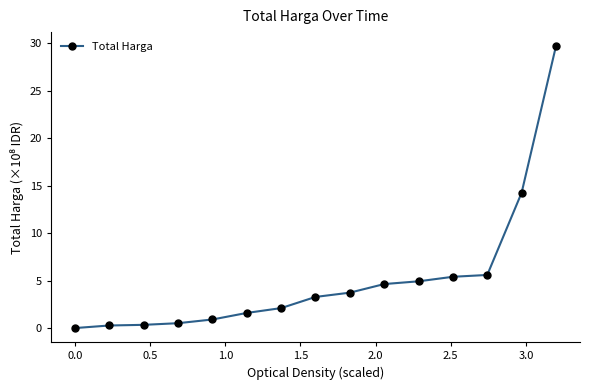

How many data points does each series have?

15